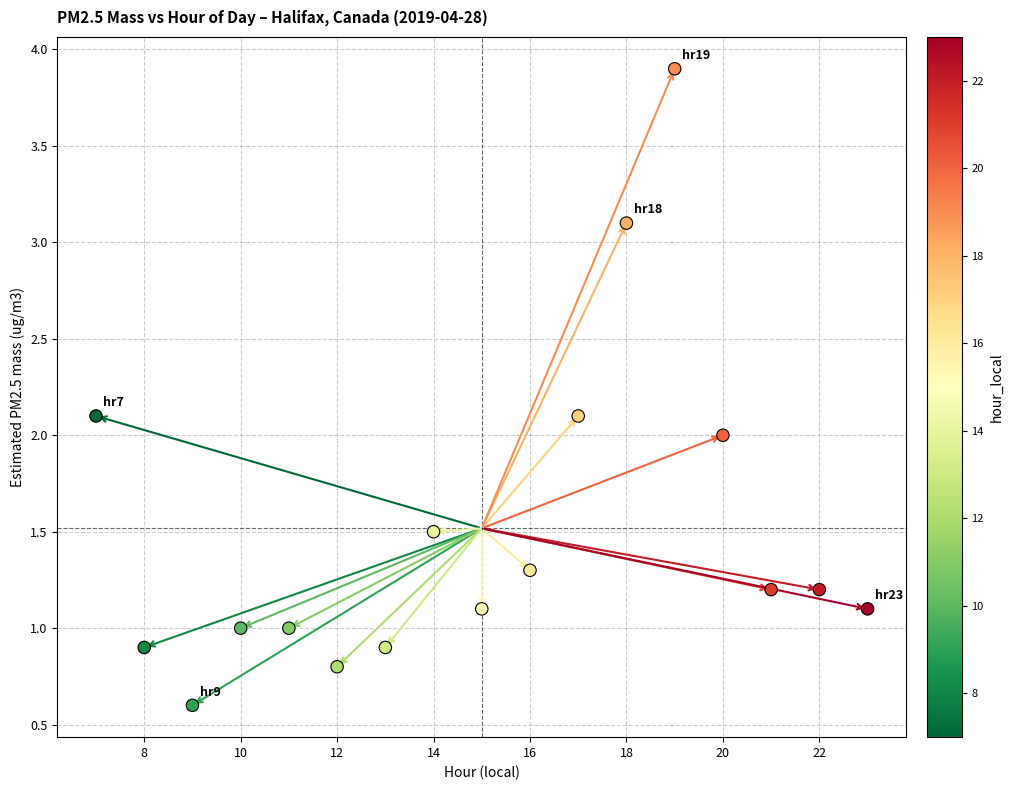

What is the range of Y values (max minus min)?

3.3